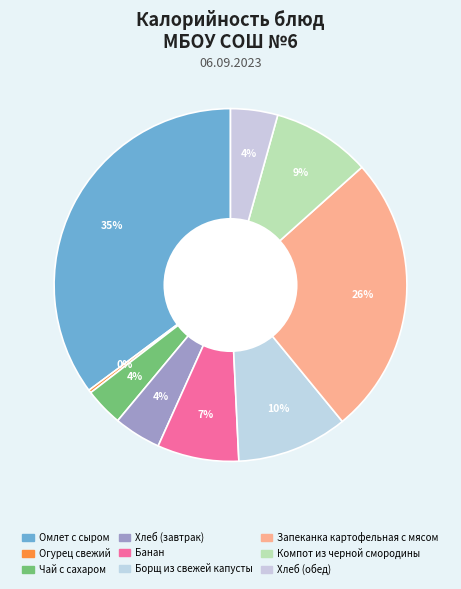

Is it true that Запеканка картофельная с мясом is 26% of the pie?

True